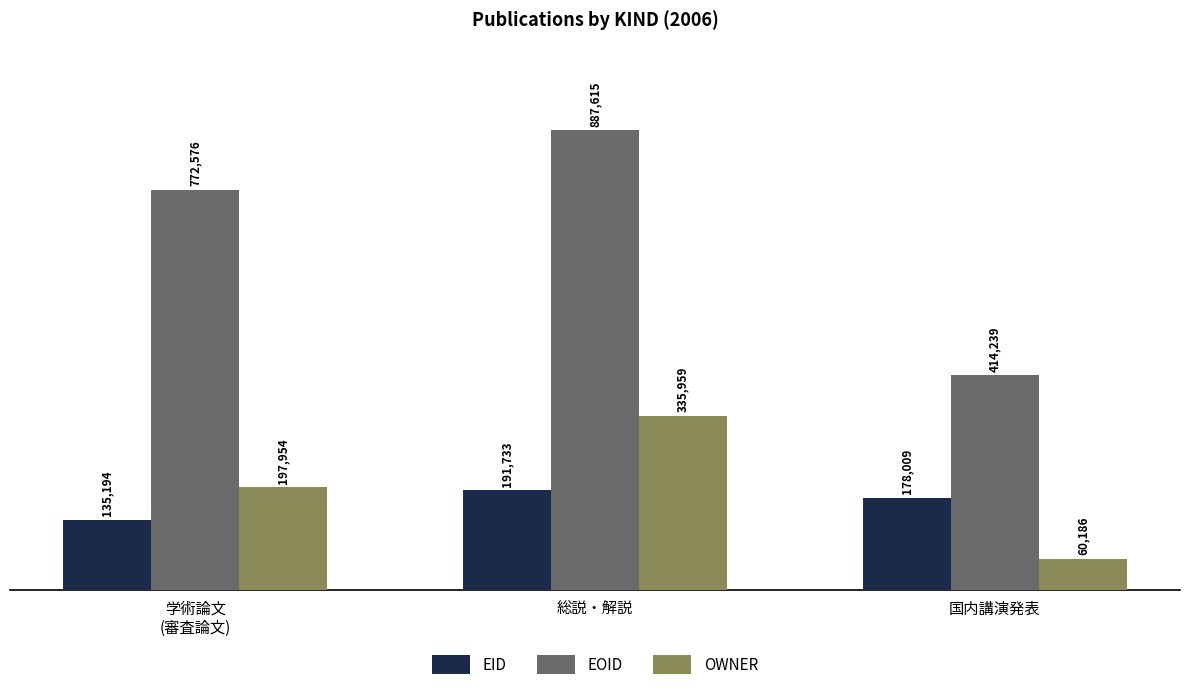

What are all the series names shown in the legend?

EID, EOID, OWNER